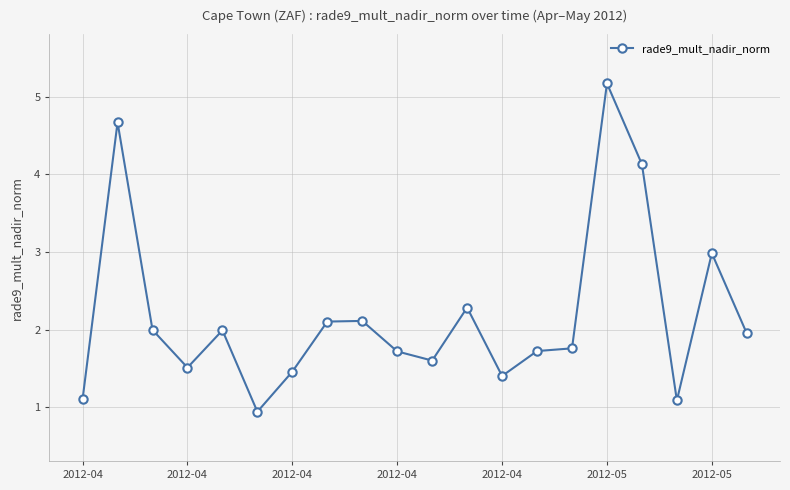

What is the smallest value displayed?

0.9